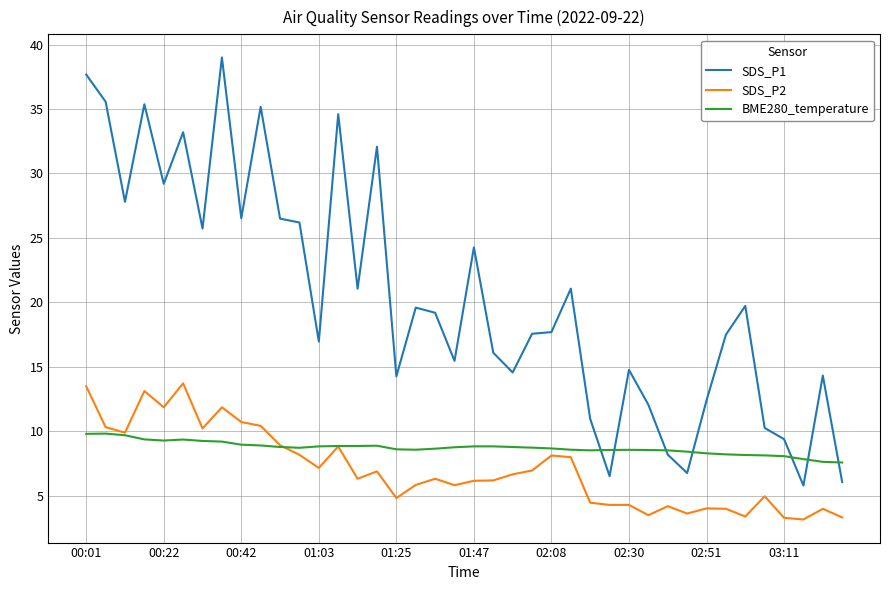

Which series has the largest total across all categories?

SDS_P1